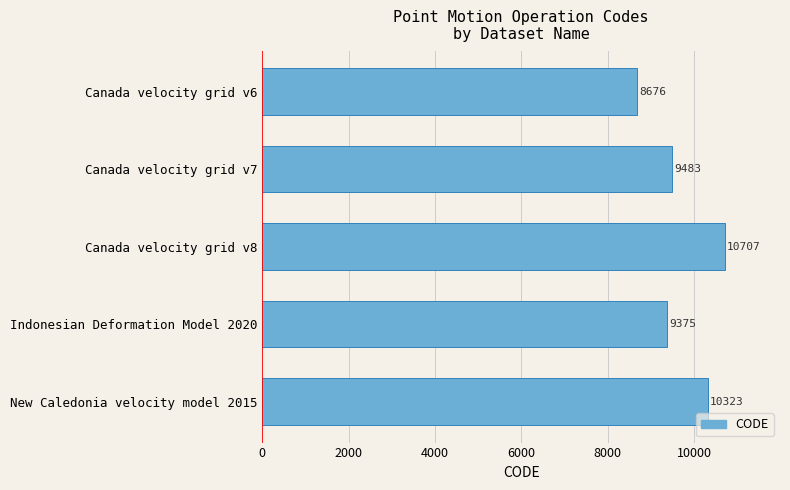

What position from the bottom is Canada velocity grid v8?

3